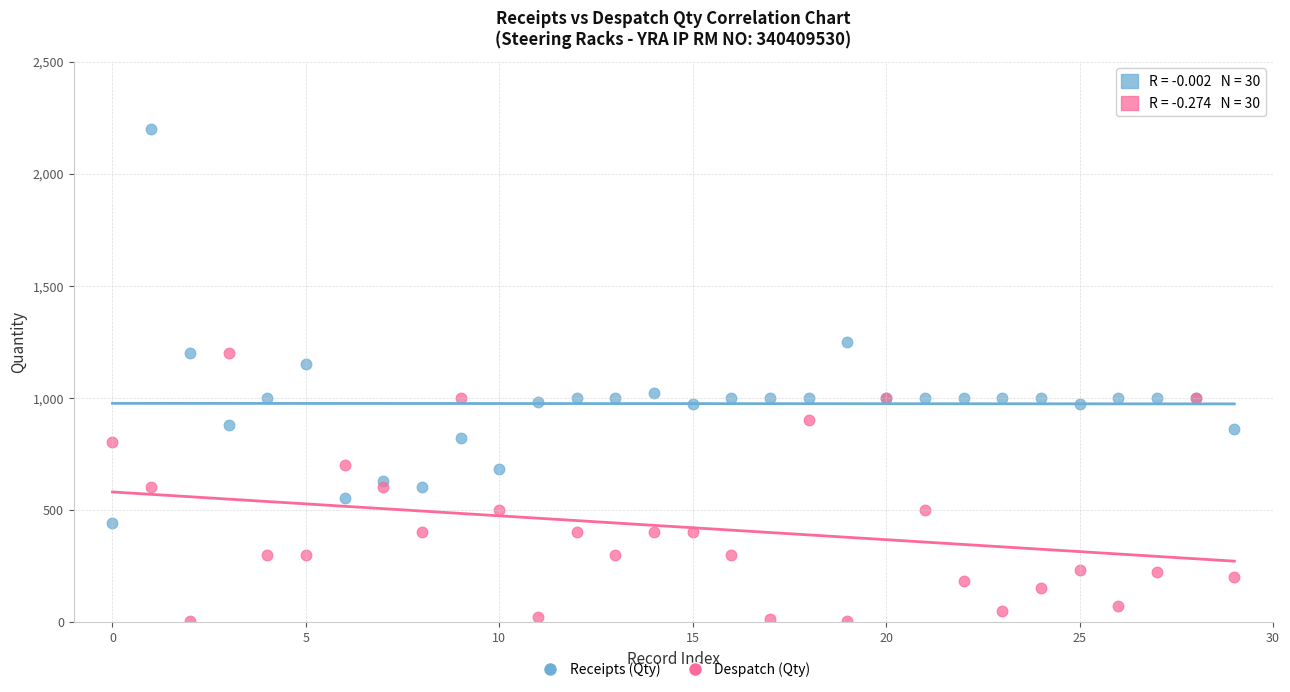

Which series contains the lowest Y value?

Despatch (Qty)